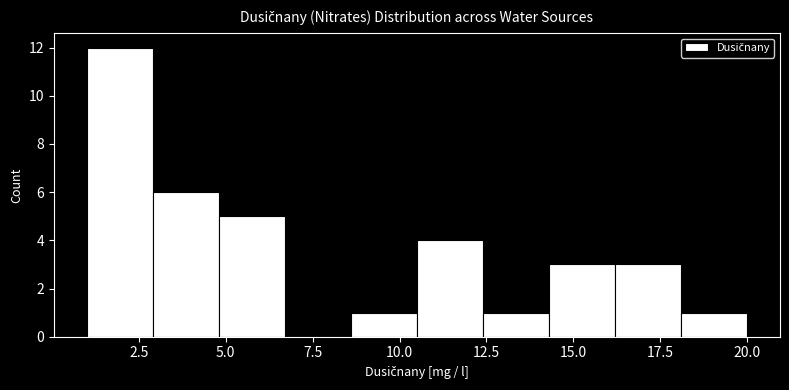

Around what value on the x-axis is the tallest bar? Give the approximate position of its centre, as read against the axis.

2.0